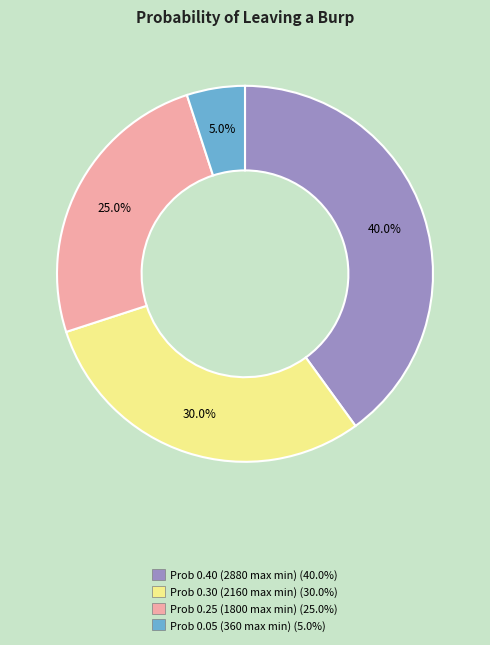

Does any single category account for the majority?

No